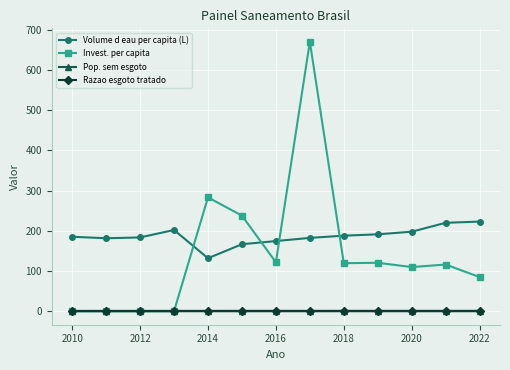

True or false: Pop. sem esgoto and Volume d eau per capita (L) cross at least once.

False